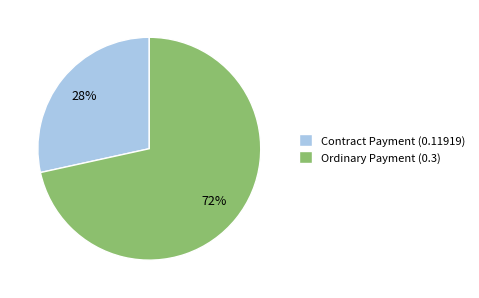

Count the number of slices in the pie.

2